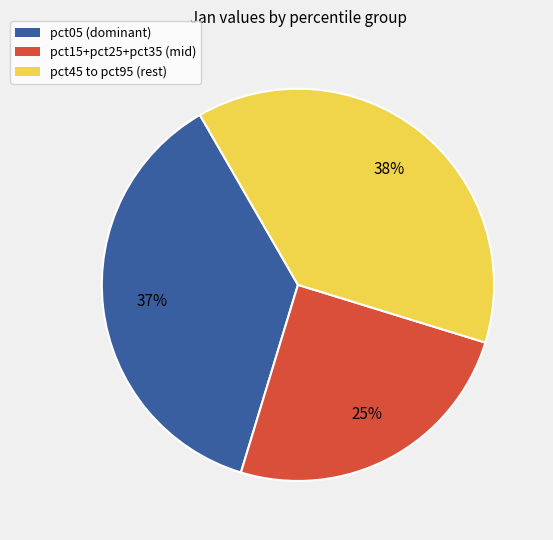

Is there any slice that represents more than half of the pie?

No